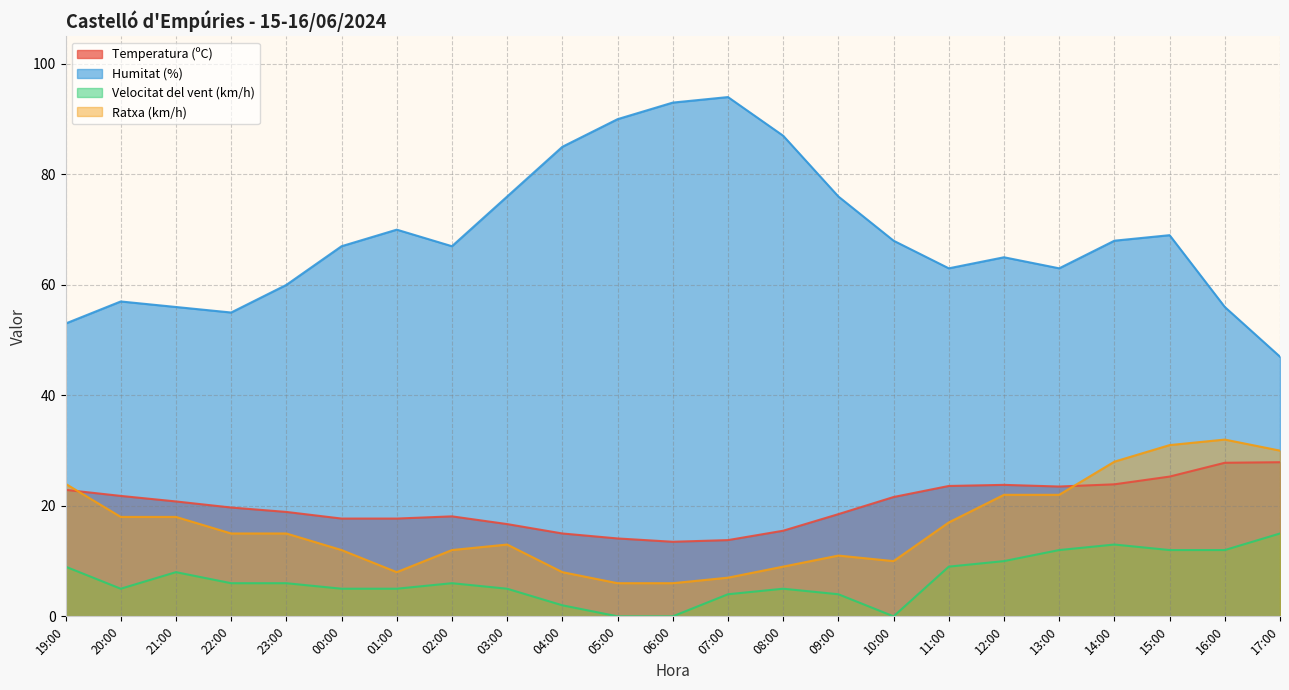

How many lines are shown in the chart?

4